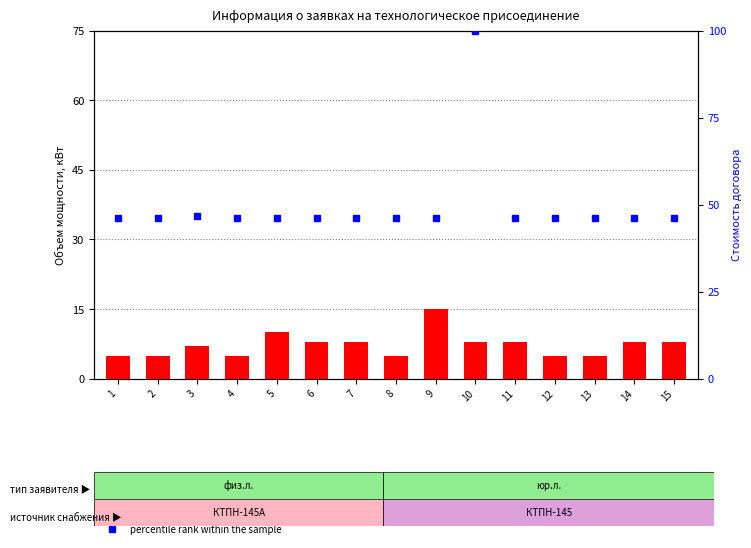

True or false: percentile rank within the sample has a value of 27.2 at 13.

False